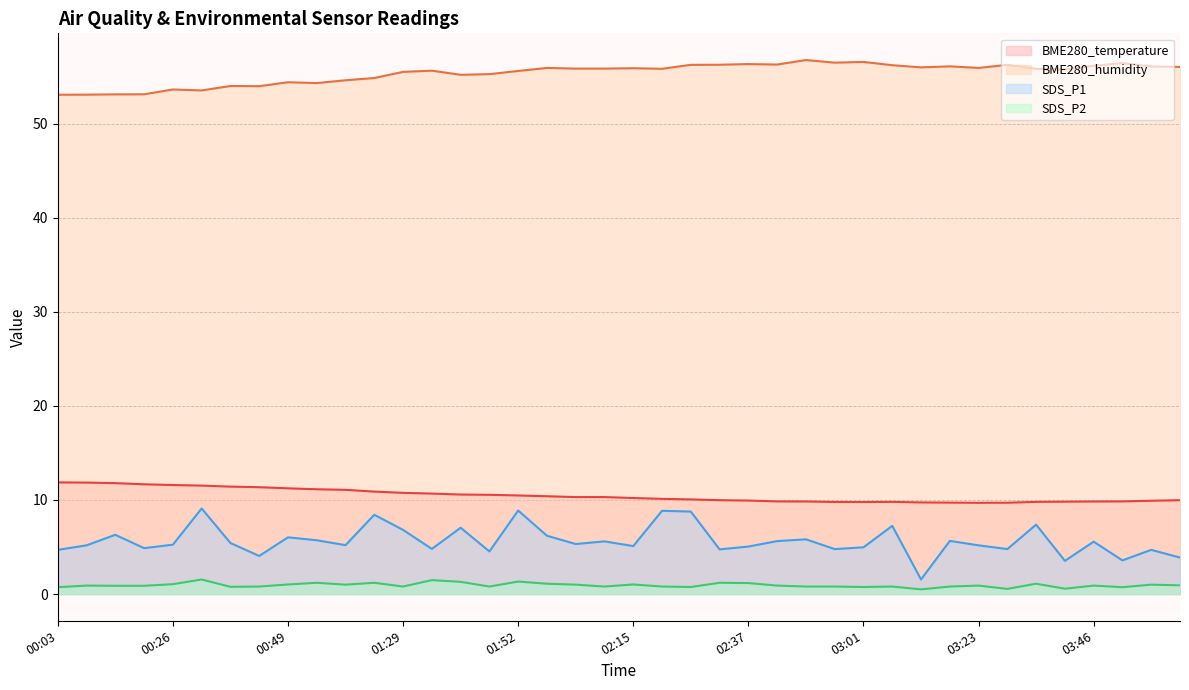

What is the label of the 31st point from the left?

03:12